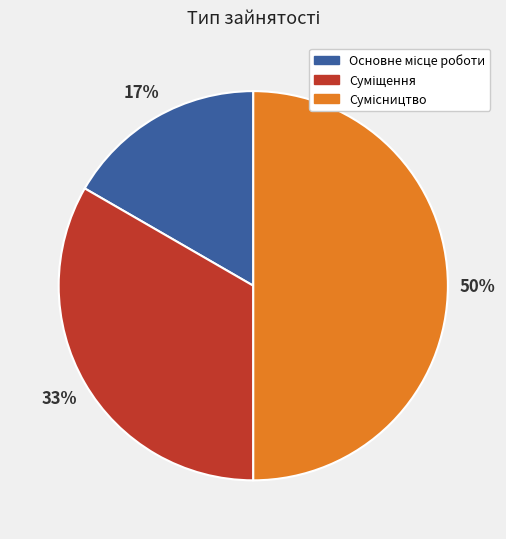

To the nearest percent, what is the average slice percentage?

33%